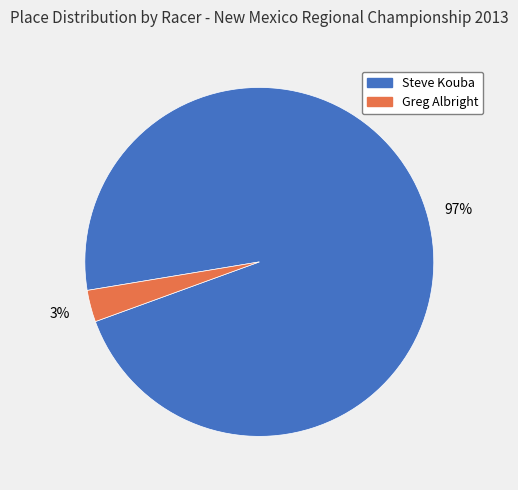

True or false: Greg Albright accounts for 3% of the total.

True